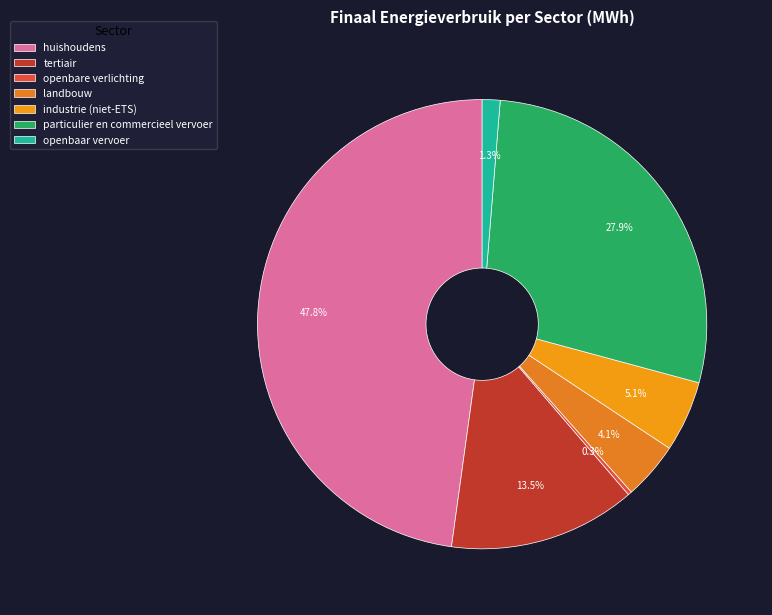

What is the change in value from tertiair to landbouw?

-33968.4